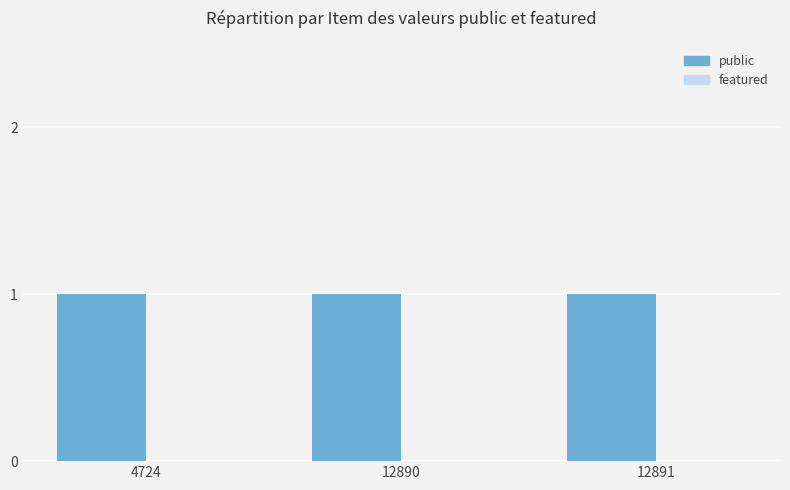

Count the number of data series in this chart.

2